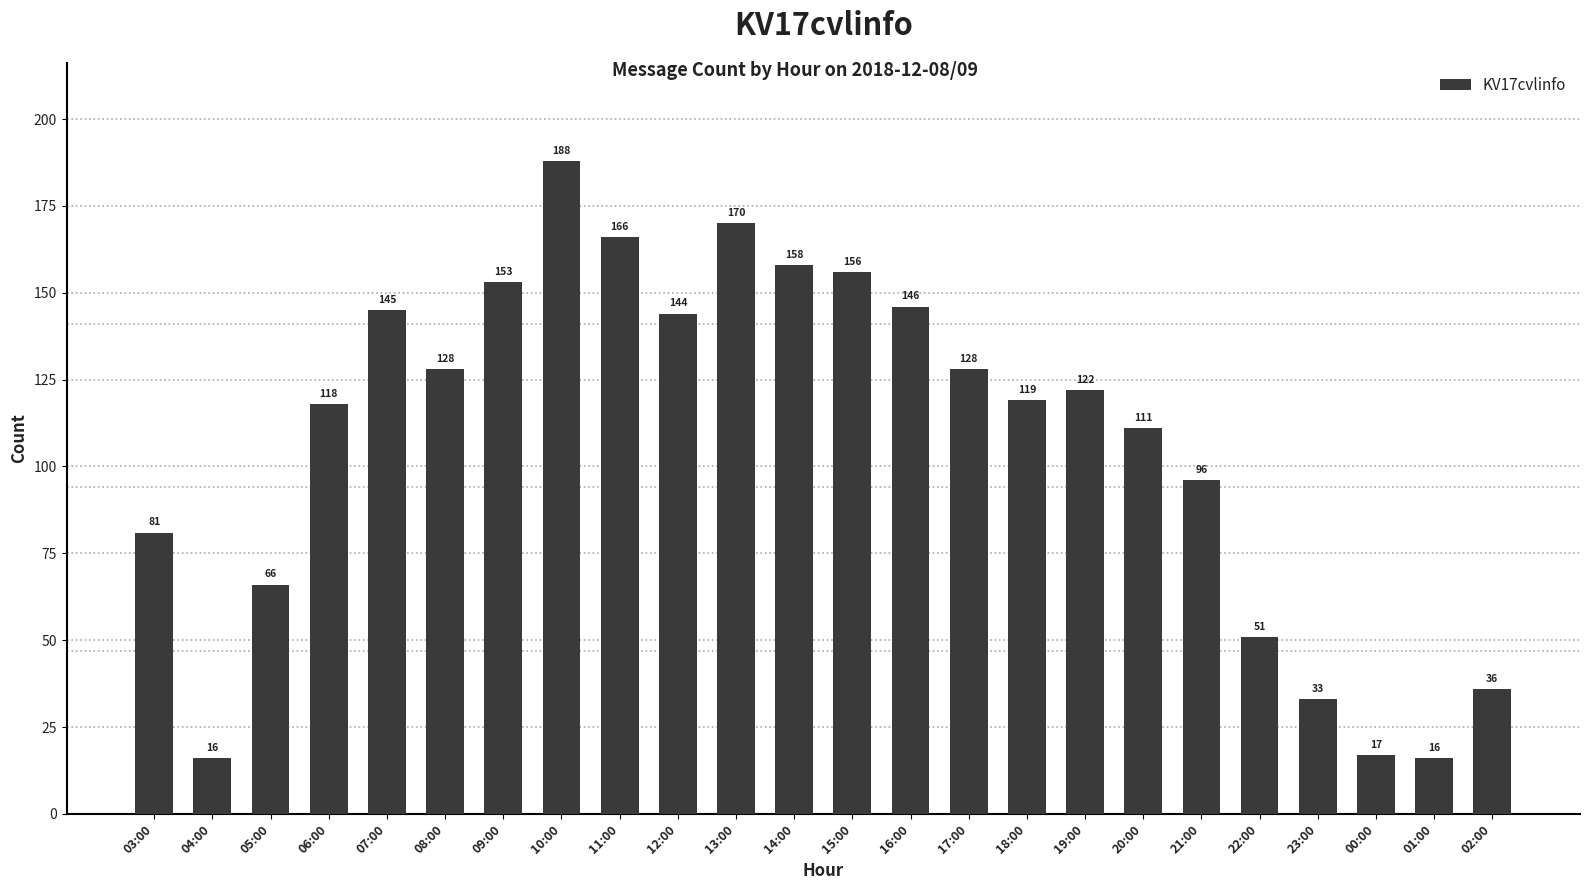

What is the value of the 11th bar from the left?

170